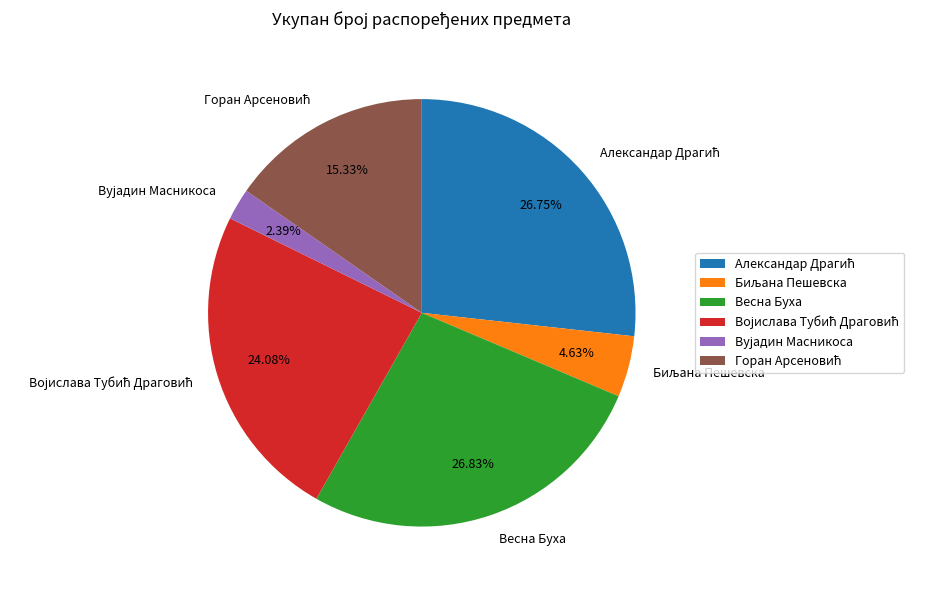

Is there any slice that represents more than half of the pie?

No